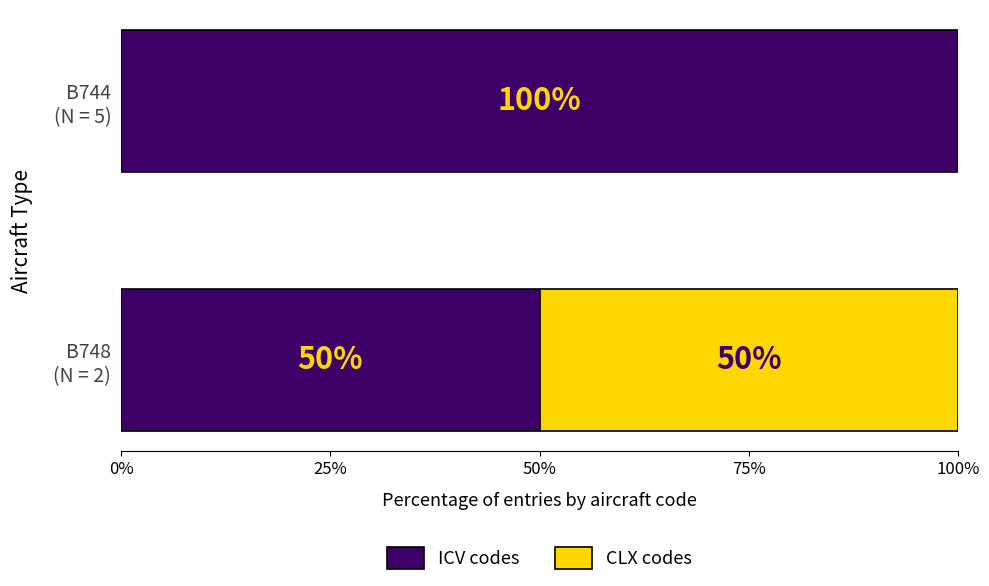

What is the highest value of the ICV codes series?

100